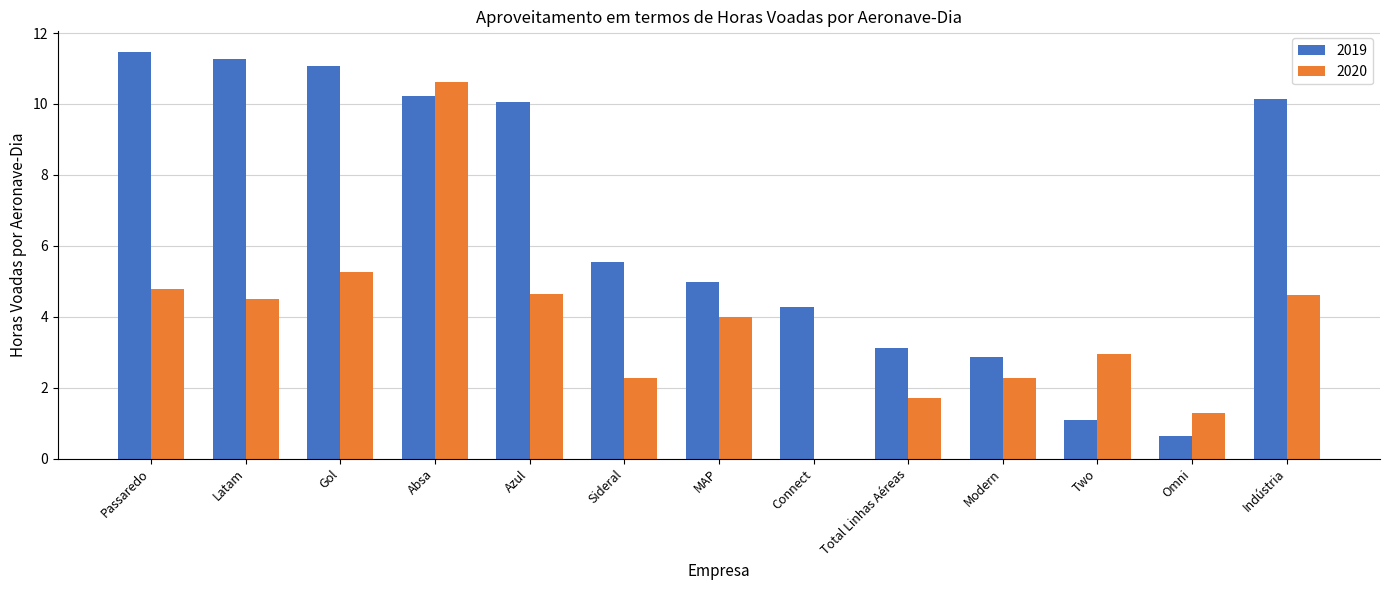

The 2019 series shows 3.1 at Total Linhas Aéreas. True or false?

True